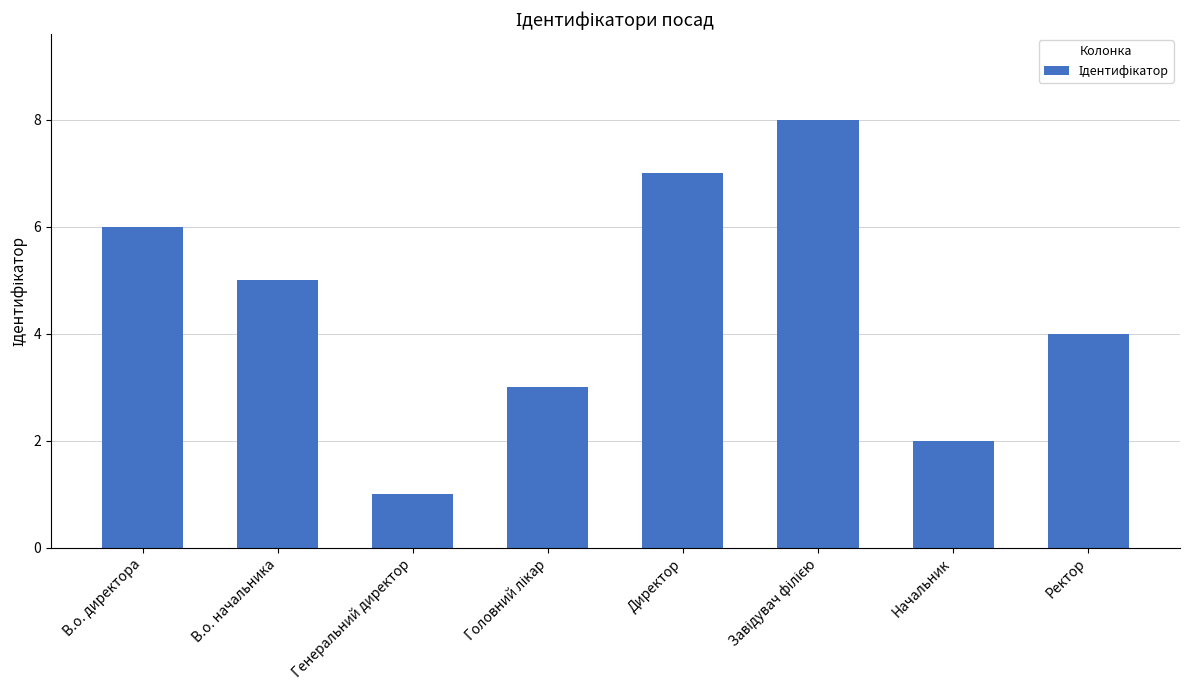

What is the difference between the maximum and minimum values?

7